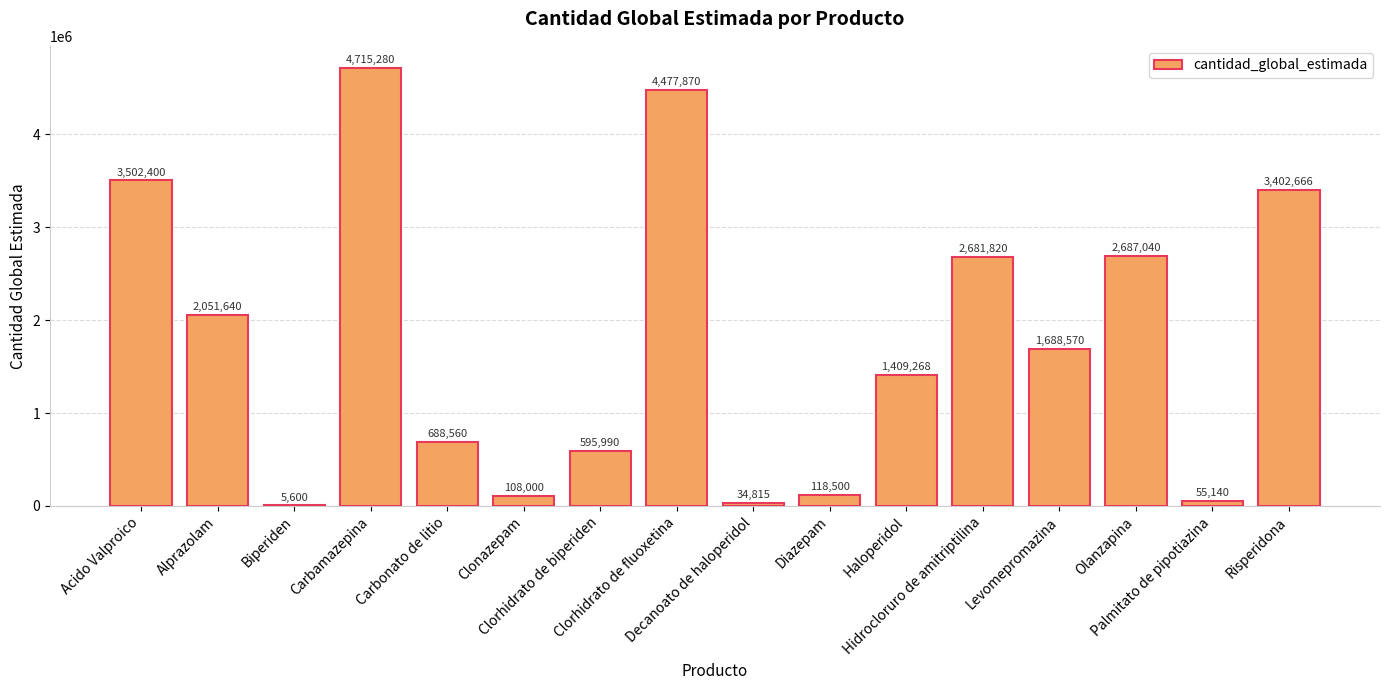

What is the sum of all values?

28223159